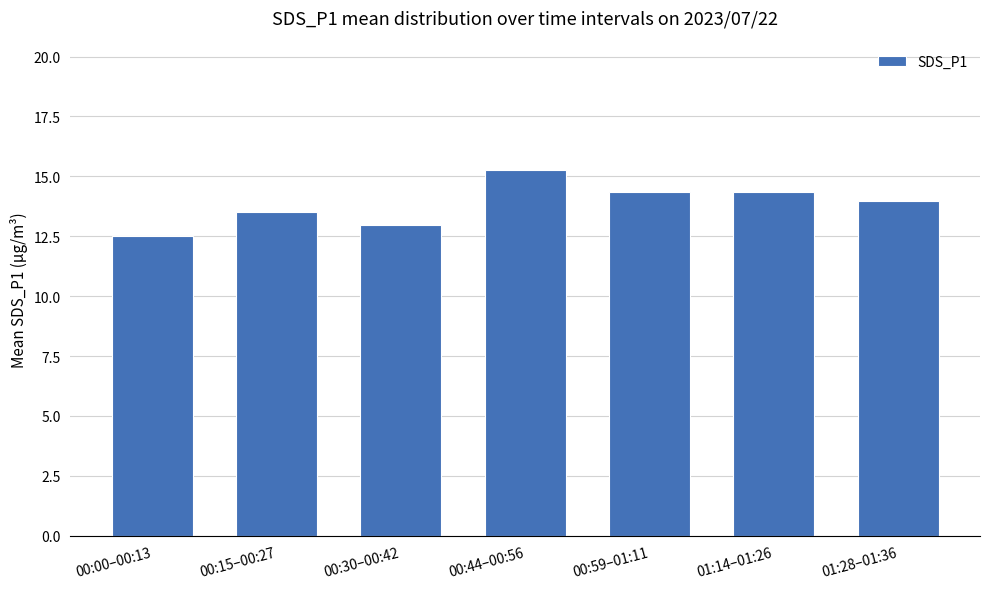

Approximately how many times larger is the value at 00:30–00:42 compared to 00:15–00:27?

1.0